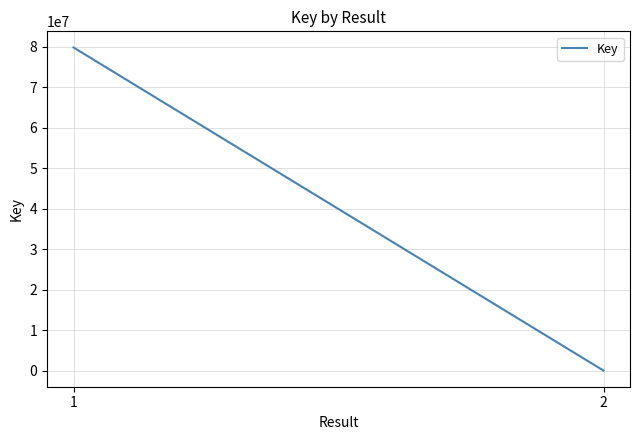

What is the value of the 1st point from the left?

79815494